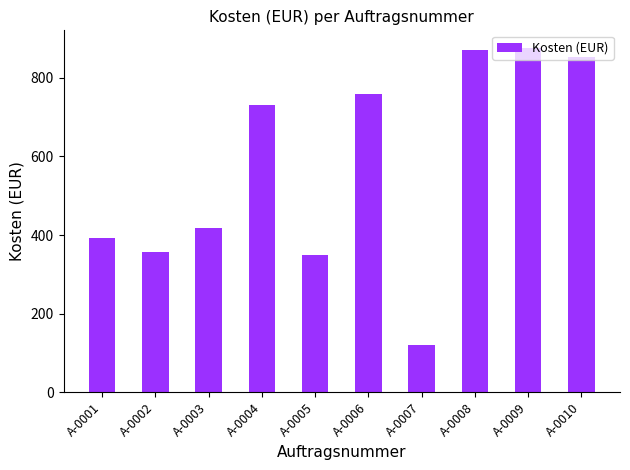

Count the number of categories in the chart.

10